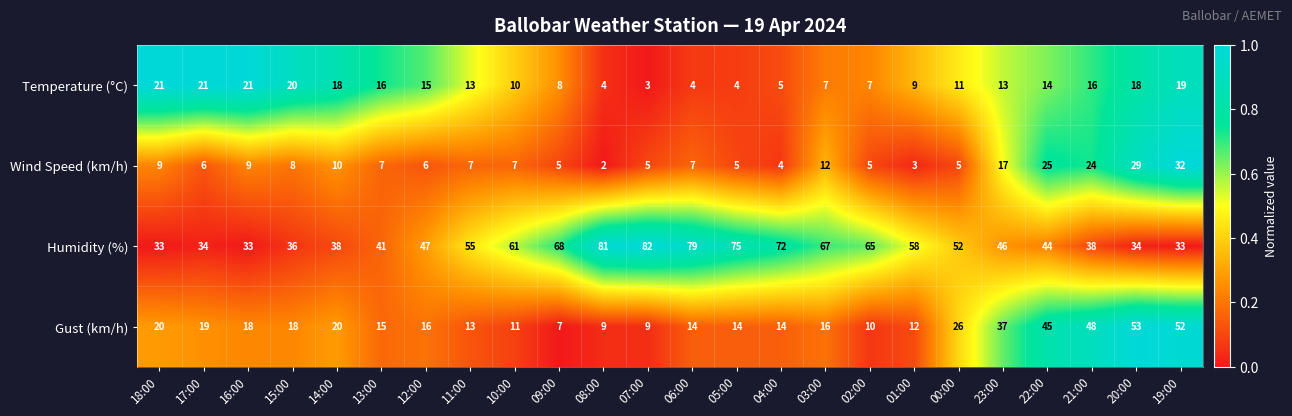

Count the number of categories in the chart.

24